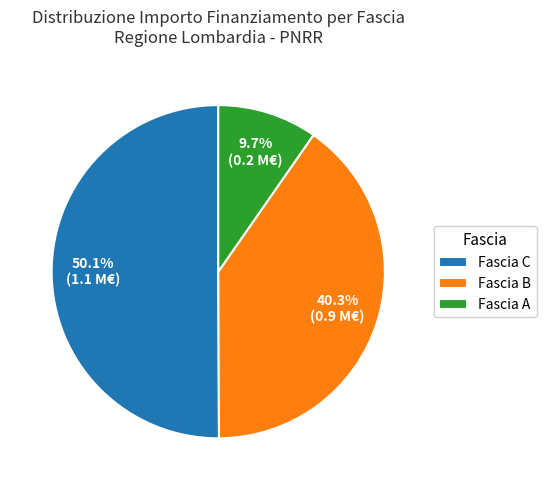

How many slices are in this pie chart?

3